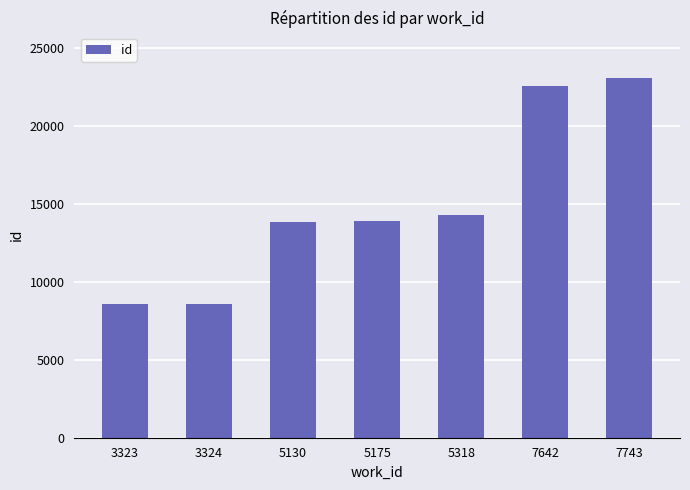

What is the change in value from 5318 to 7743?

+8821